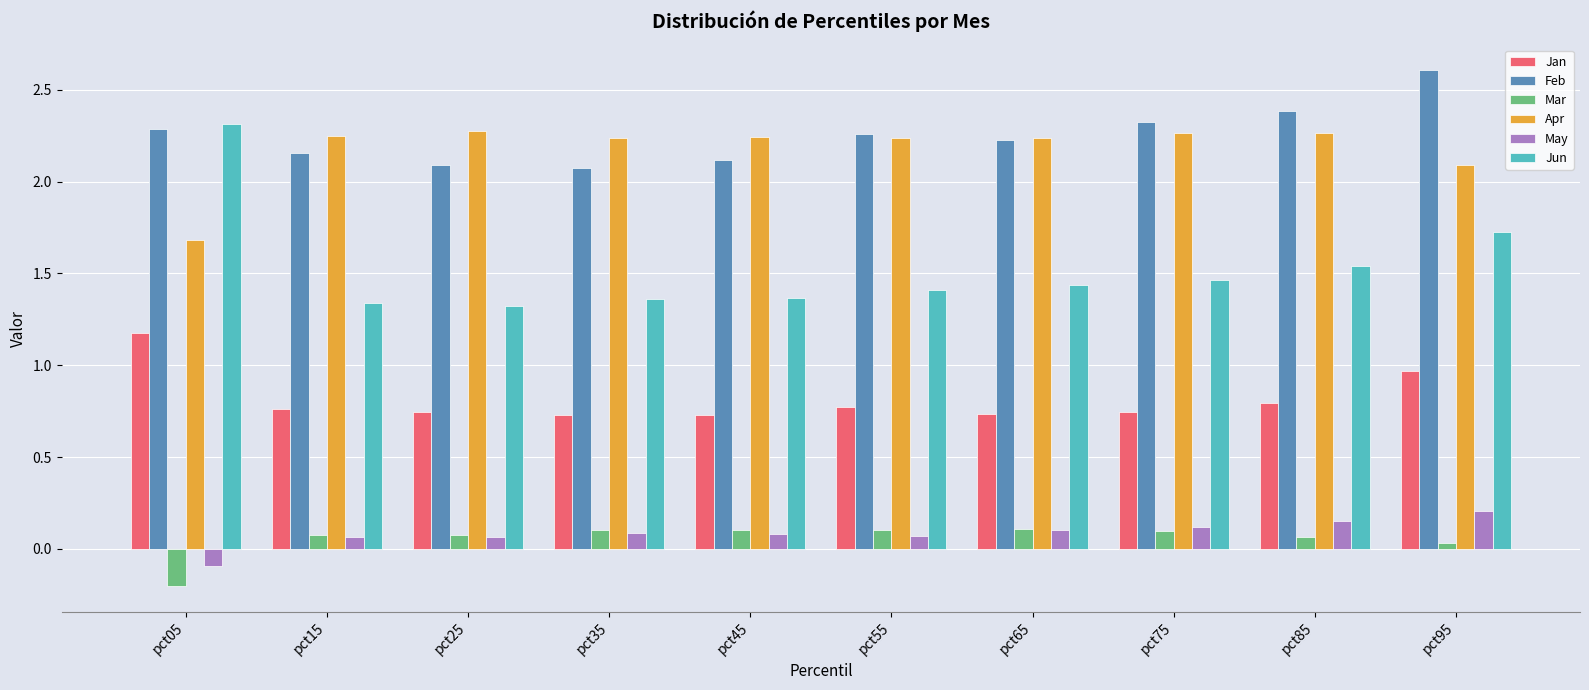

What is the difference between the maximum and minimum values in the Apr series?

0.6